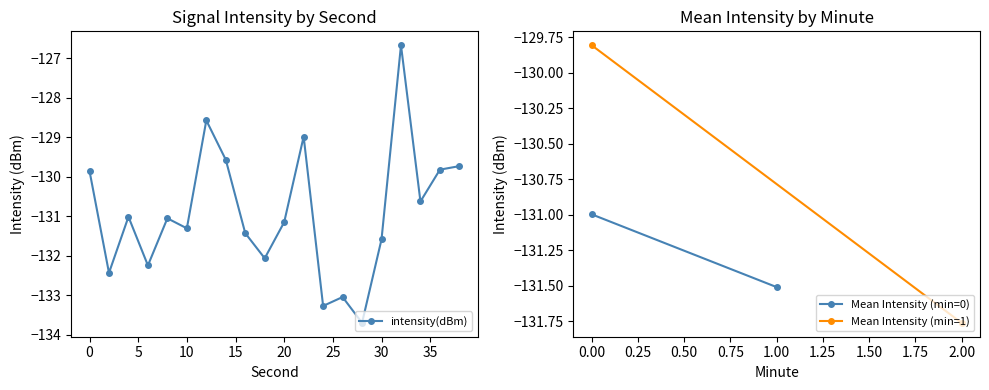

What is the difference between the maximum and minimum values?

7.0